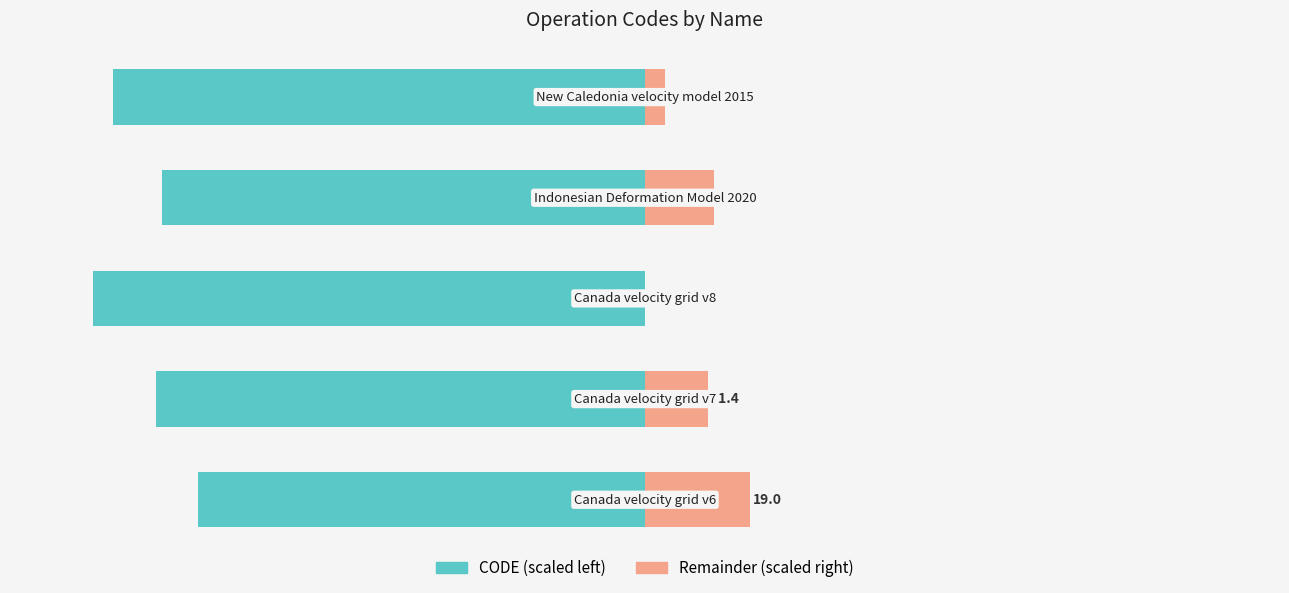

At how many categories does at least one series exceed -87?

5